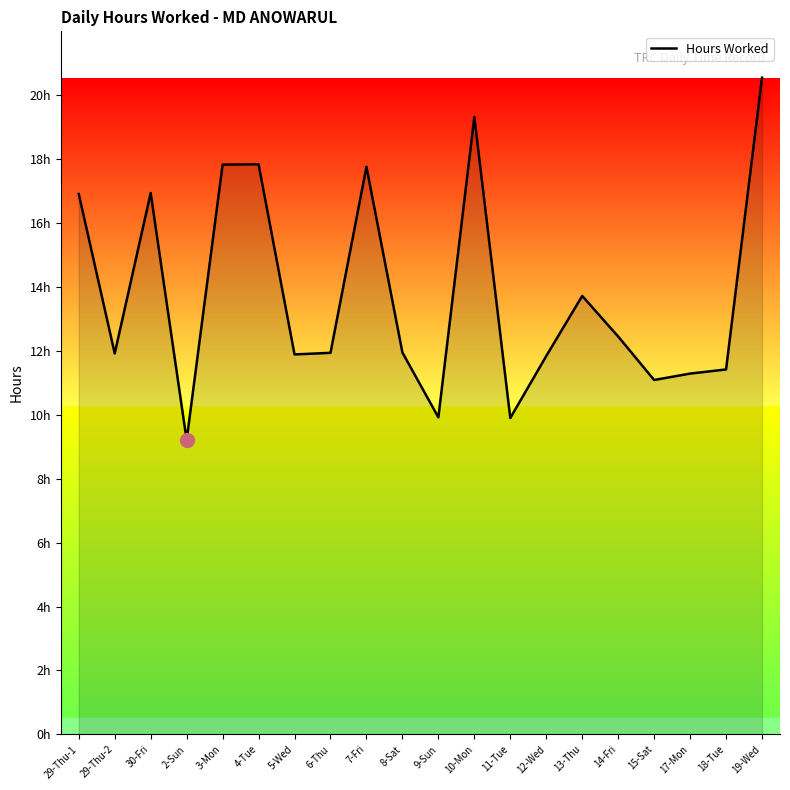

What is the sum of all values?

275.7